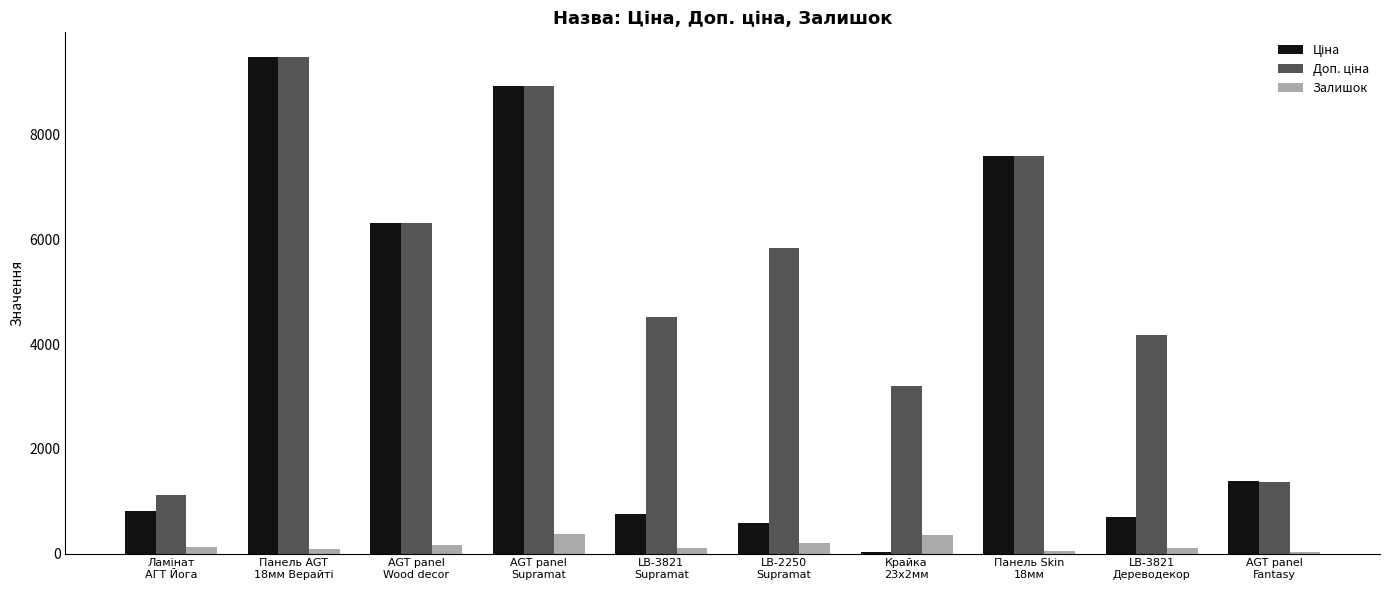

What is the maximum value shown in the chart?

9480.1